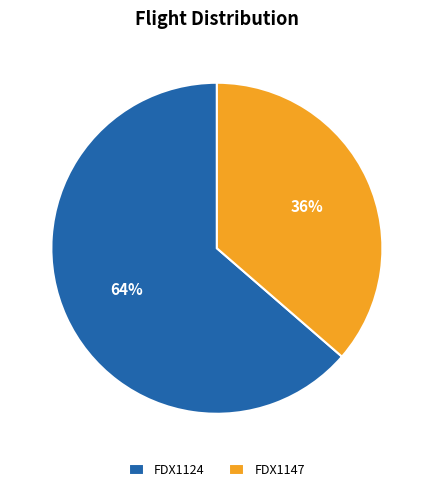

Is it true that FDX1147 is 36% of the pie?

True